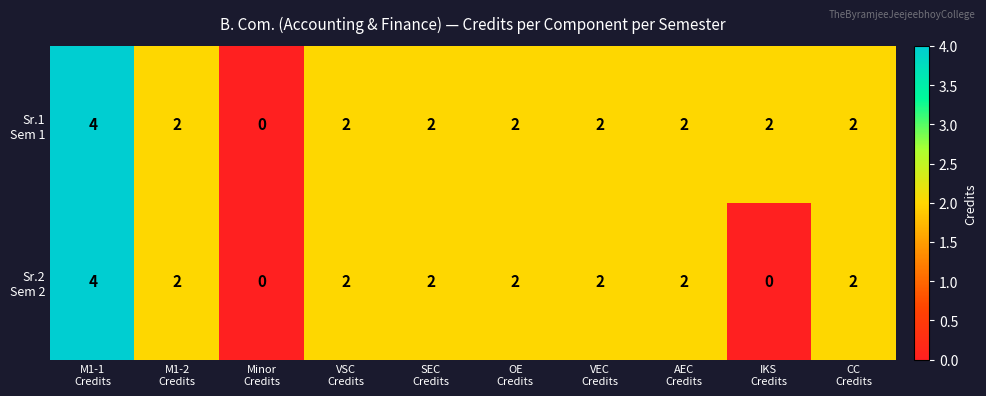

What is the maximum value shown in the chart?

4